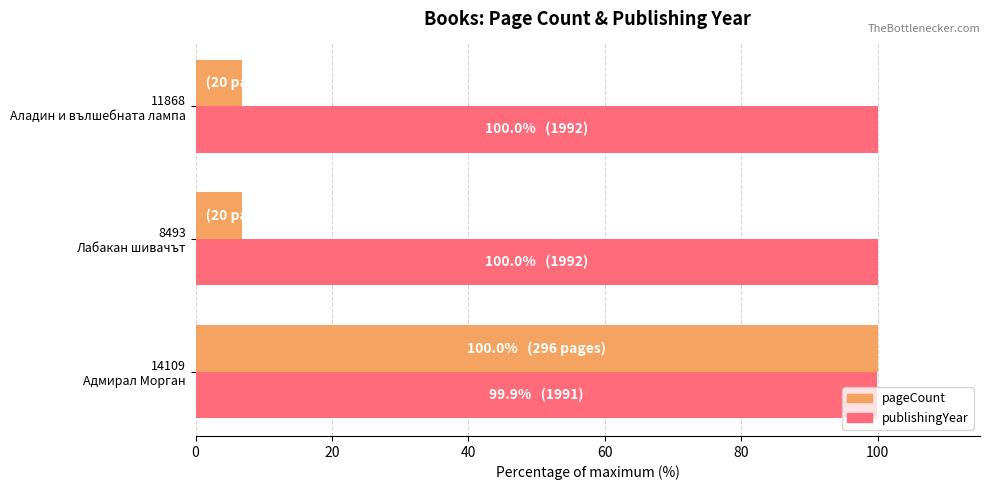

At how many categories does at least one series exceed 61?

3